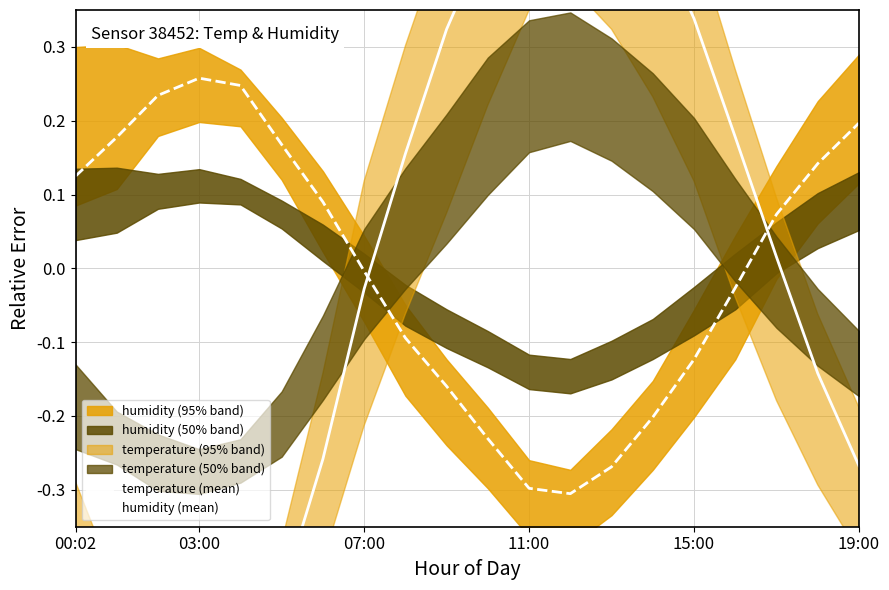

Reading right to left, list all the values displayed in this chart.

temperature (mean): -0.3	-0.1	0.0	0.2	0.3	0.5	0.6	0.6	0.6	0.5	0.3	0.2	-0.0	-0.3	-0.4	-0.6	-0.6	-0.6	-0.5	-0.4
humidity (mean): 0.2	0.1	0.1	-0.0	-0.1	-0.2	-0.3	-0.3	-0.3	-0.2	-0.2	-0.1	-0.0	0.1	0.2	0.2	0.3	0.2	0.2	0.1